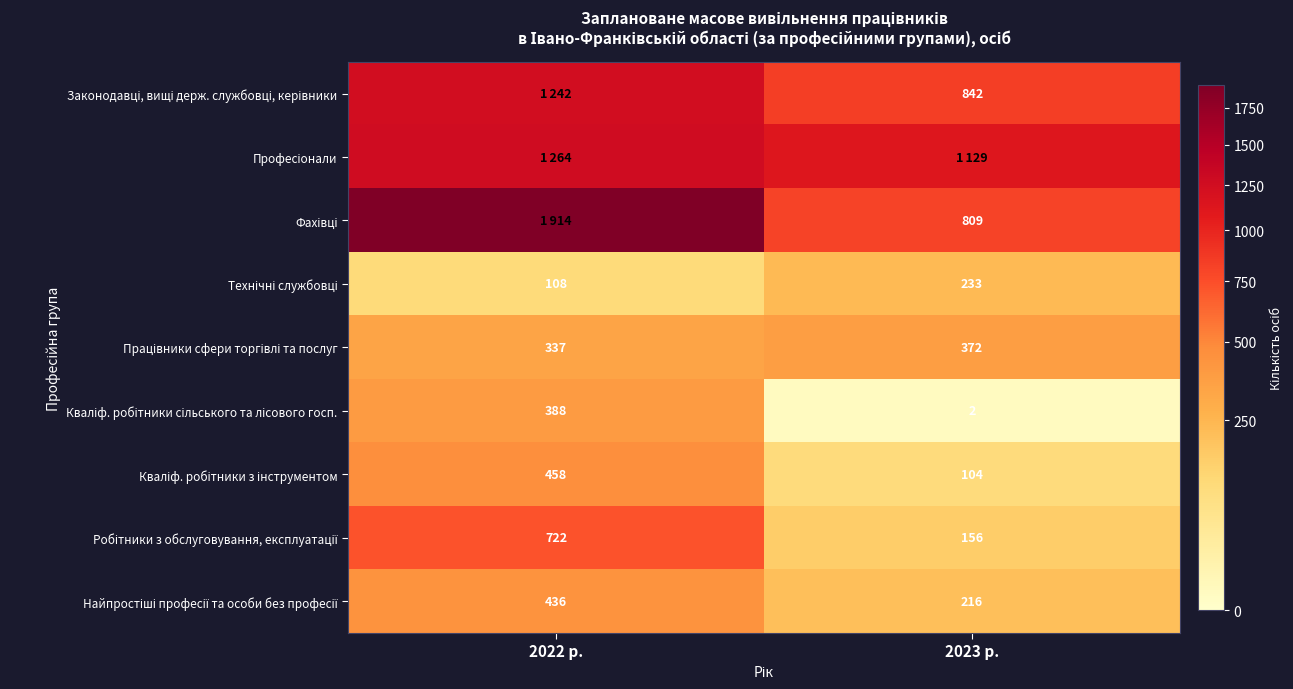

Rank the categories by Законодавці, вищі держ. службовці, керівники value from lowest to highest.

2023 р., 2022 р.